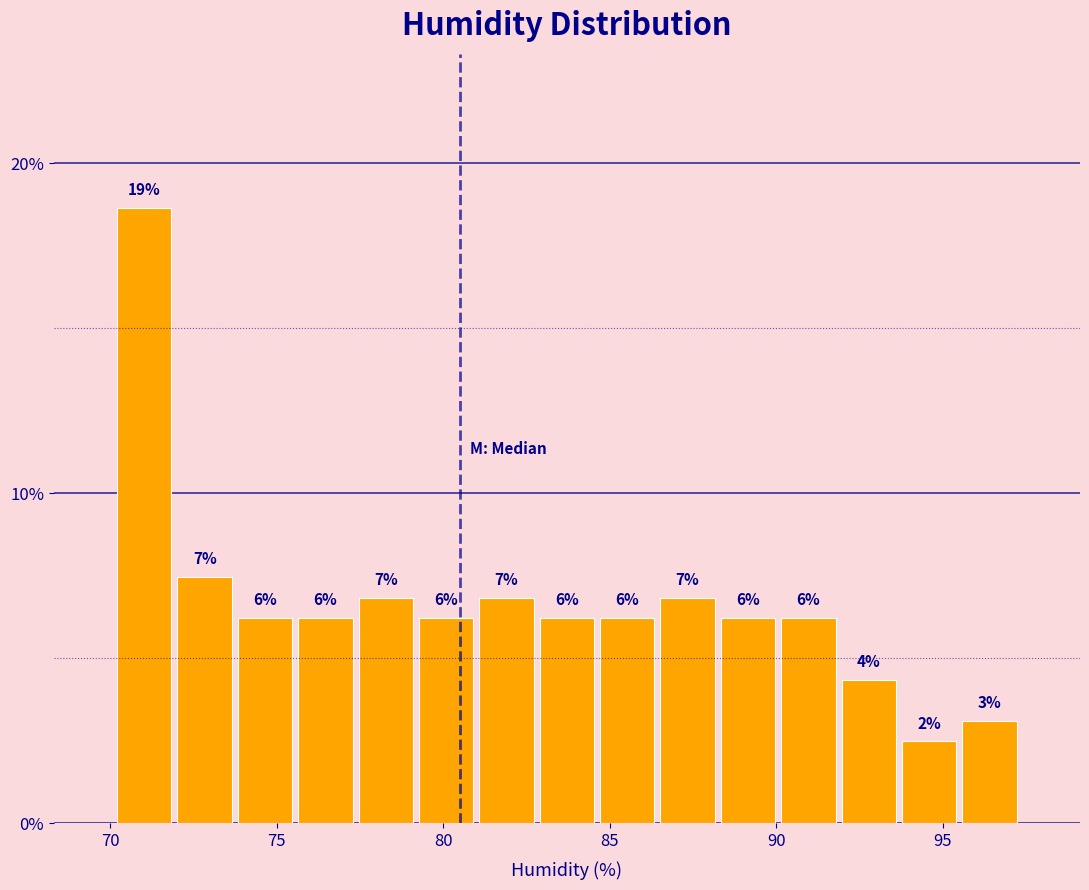

Read against the x-axis, roughly where is the centre of the tallest bar?

71.0